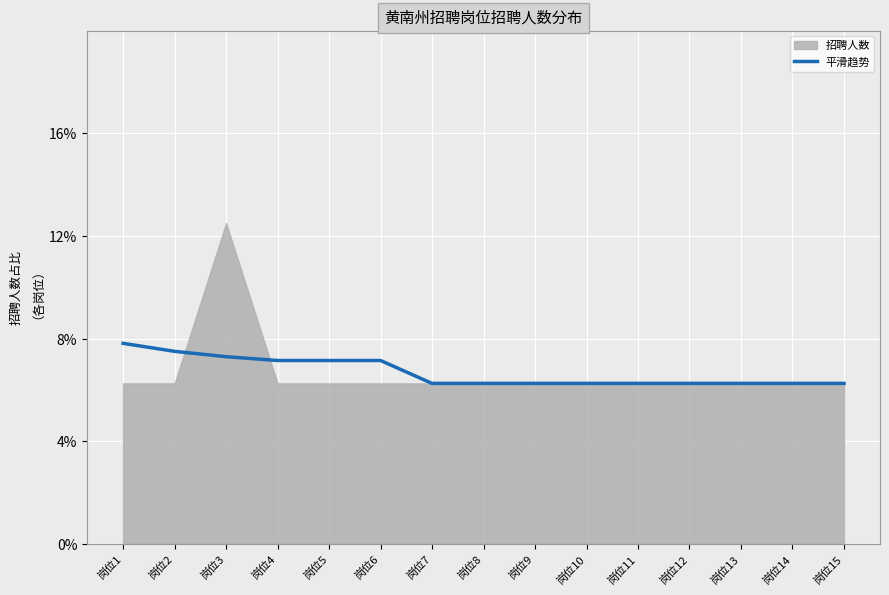

Reading right to left, what are all the values shown in this chart?

岗位15=0.1	岗位14=0.1	岗位13=0.1	岗位12=0.1	岗位11=0.1	岗位10=0.1	岗位9=0.1	岗位8=0.1	岗位7=0.1	岗位6=0.1	岗位5=0.1	岗位4=0.1	岗位3=0.1	岗位2=0.1	岗位1=0.1